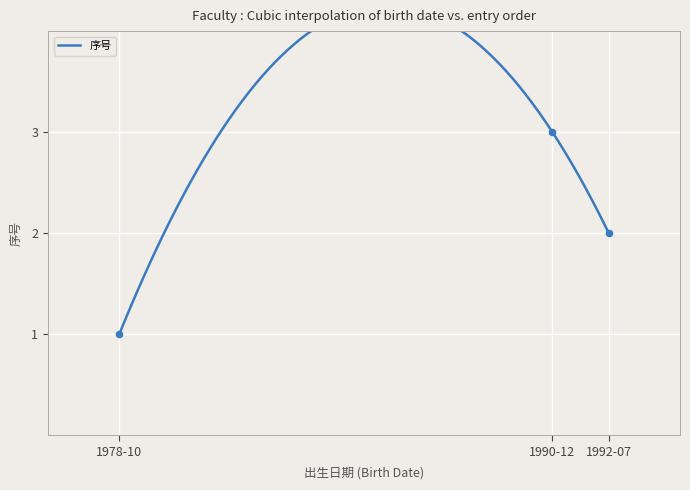

Approximately how many times larger is the value at 1978-10 compared to 1992-07?

0.5